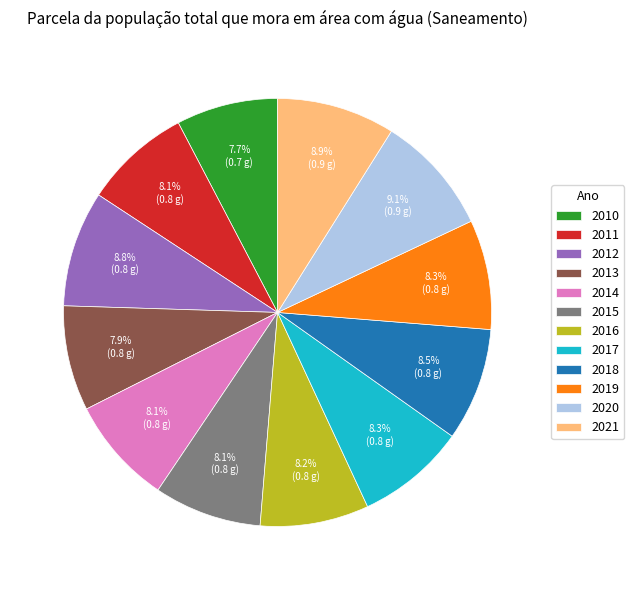

Does 2018 account for over 50% of the chart?

No